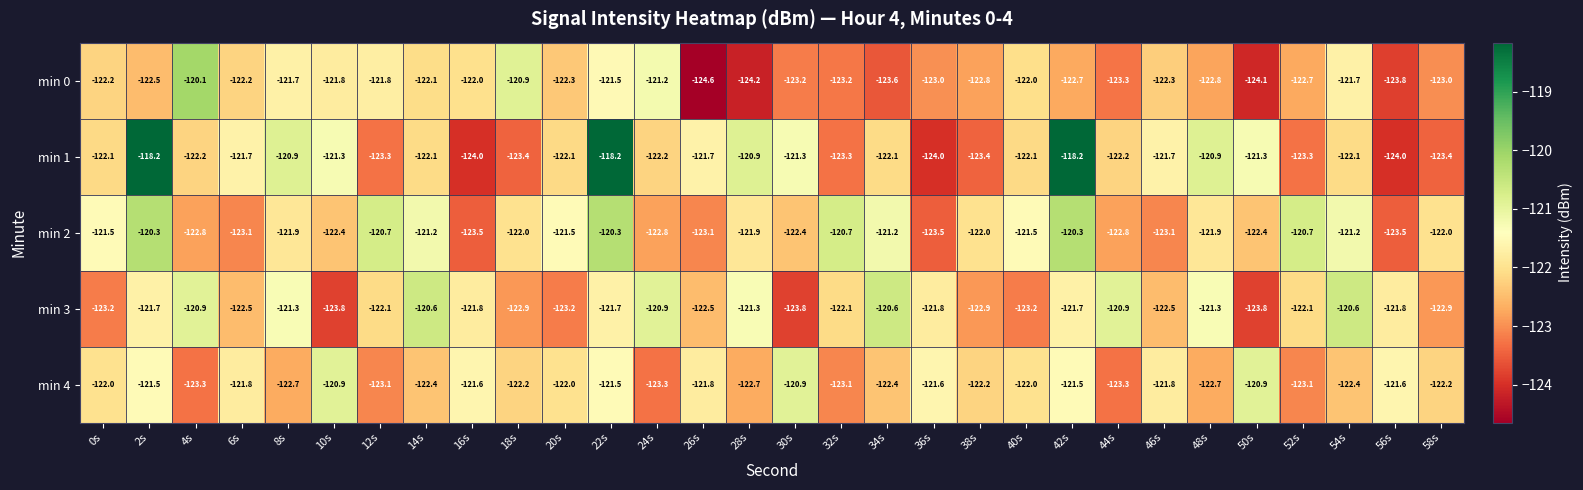

Read the min 4 value at 20s.

-122.0